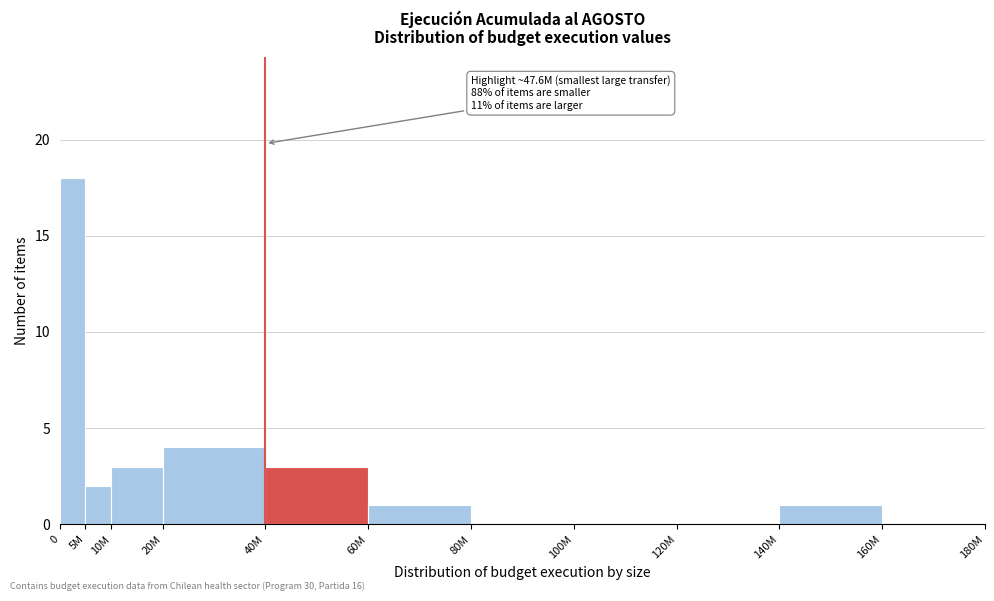

Reading right to left, transcribe all the data shown in this chart.

160M=0	140M=1	120M=0	100M=0	80M=0	60M=1	40M=3	20M=4	10M=3	5M=2	0=18